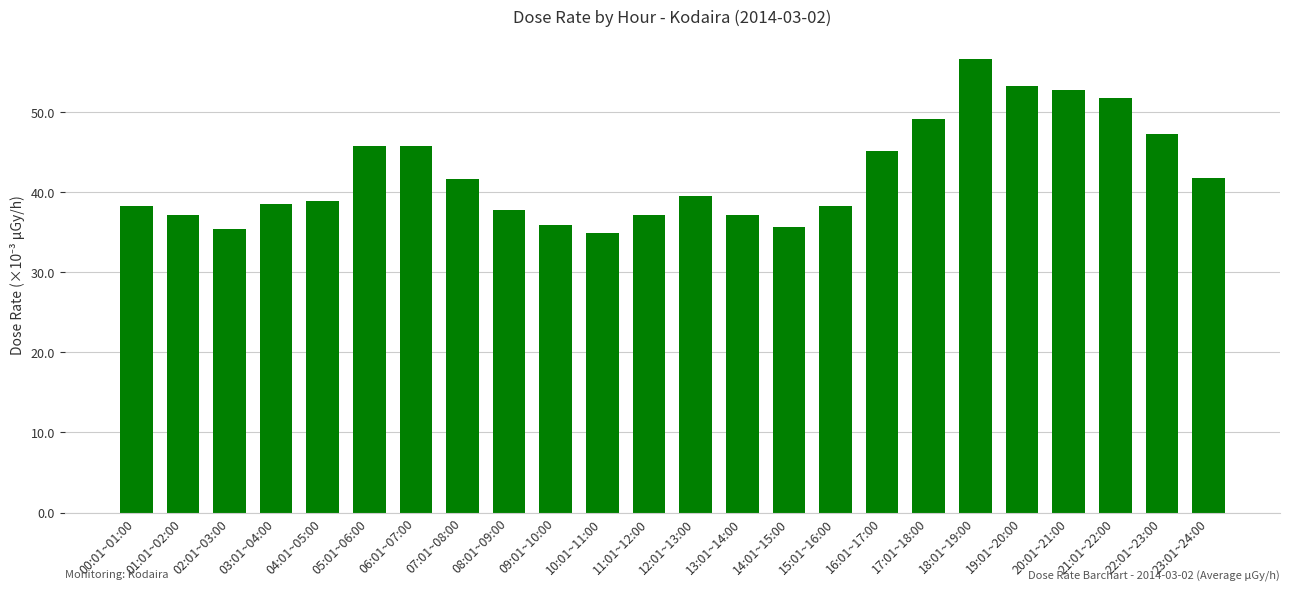

Rank the categories by value from highest to lowest.

18:01~19:00, 19:01~20:00, 20:01~21:00, 21:01~22:00, 17:01~18:00, 22:01~23:00, 05:01~06:00, 06:01~07:00, 16:01~17:00, 23:01~24:00, 07:01~08:00, 12:01~13:00, 04:01~05:00, 03:01~04:00, 00:01~01:00, 15:01~16:00, 08:01~09:00, 11:01~12:00, 13:01~14:00, 01:01~02:00, 09:01~10:00, 14:01~15:00, 02:01~03:00, 10:01~11:00